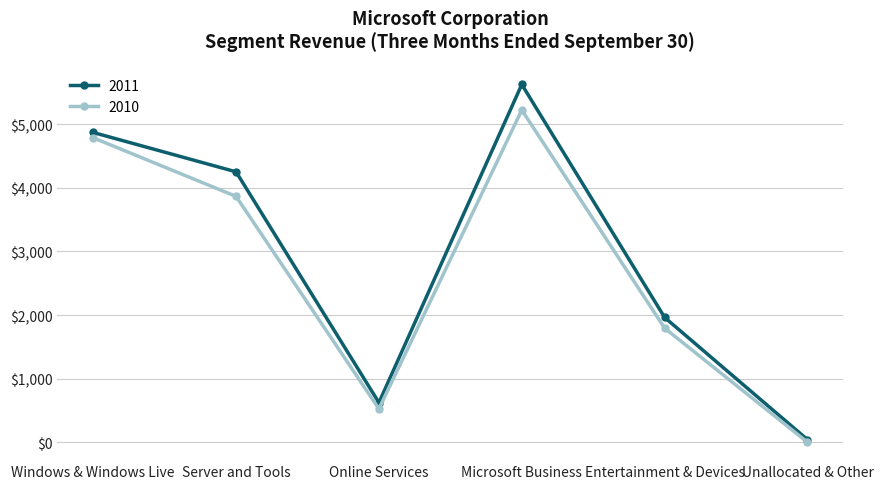

Count the number of data series in this chart.

2